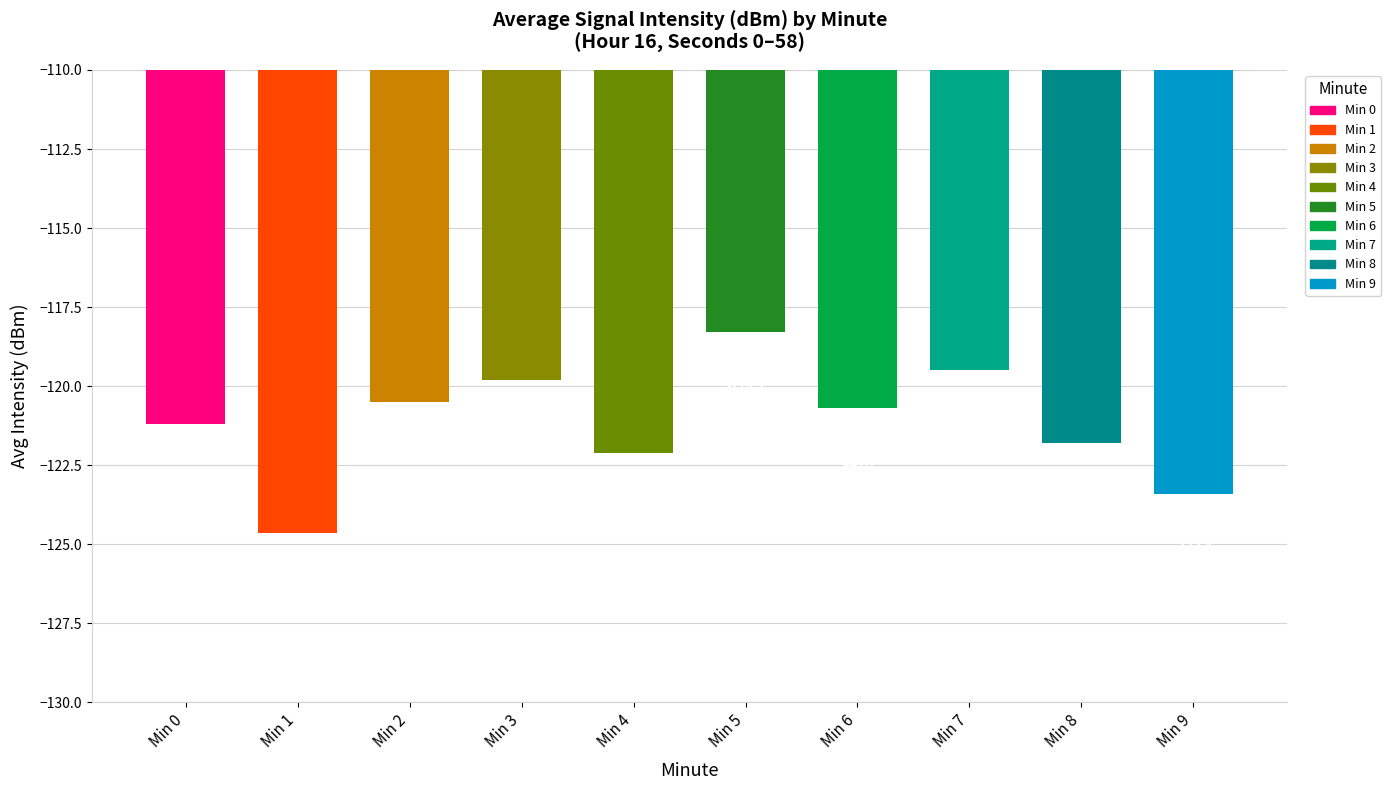

What is the minimum value shown in the chart?

-124.6